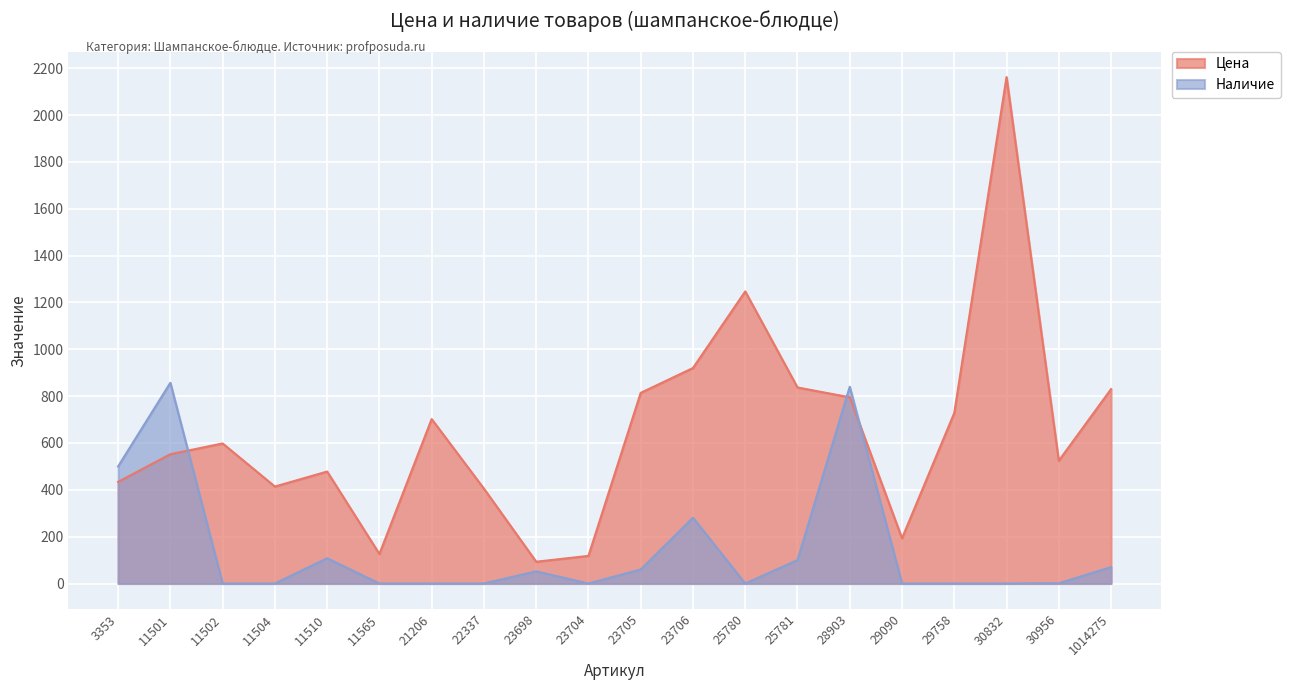

How many distinct data groups are displayed?

2